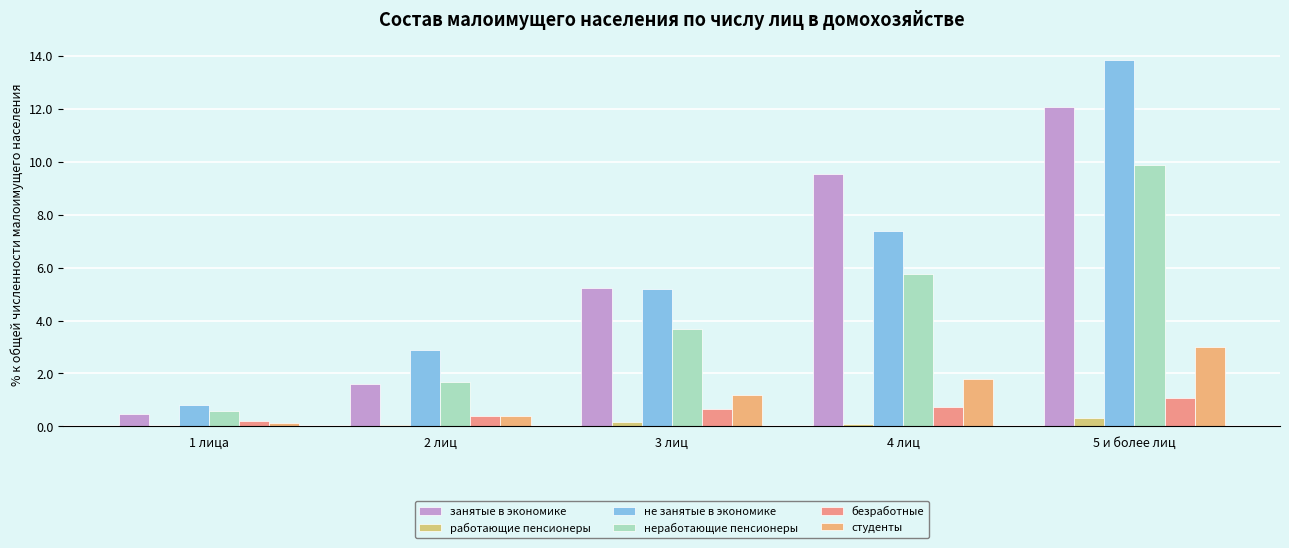

Which series has the widest spread of values?

не занятые в экономике